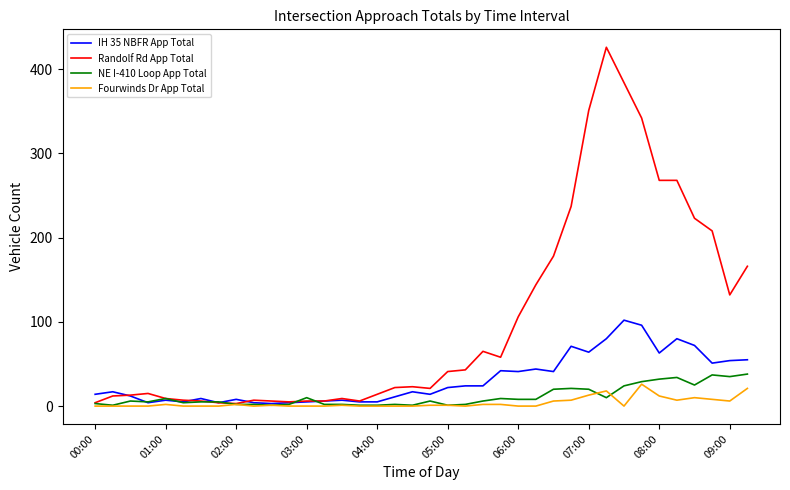

Which series has the largest range (max minus min)?

Randolf Rd App Total